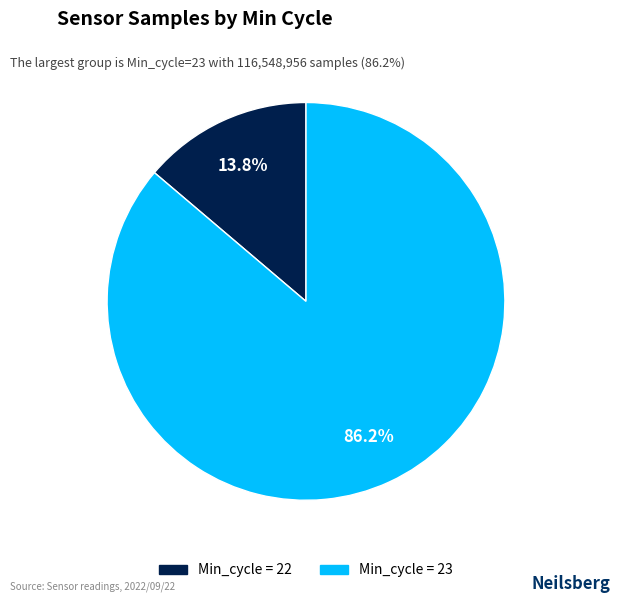

Is there any slice that represents more than half of the pie?

Yes